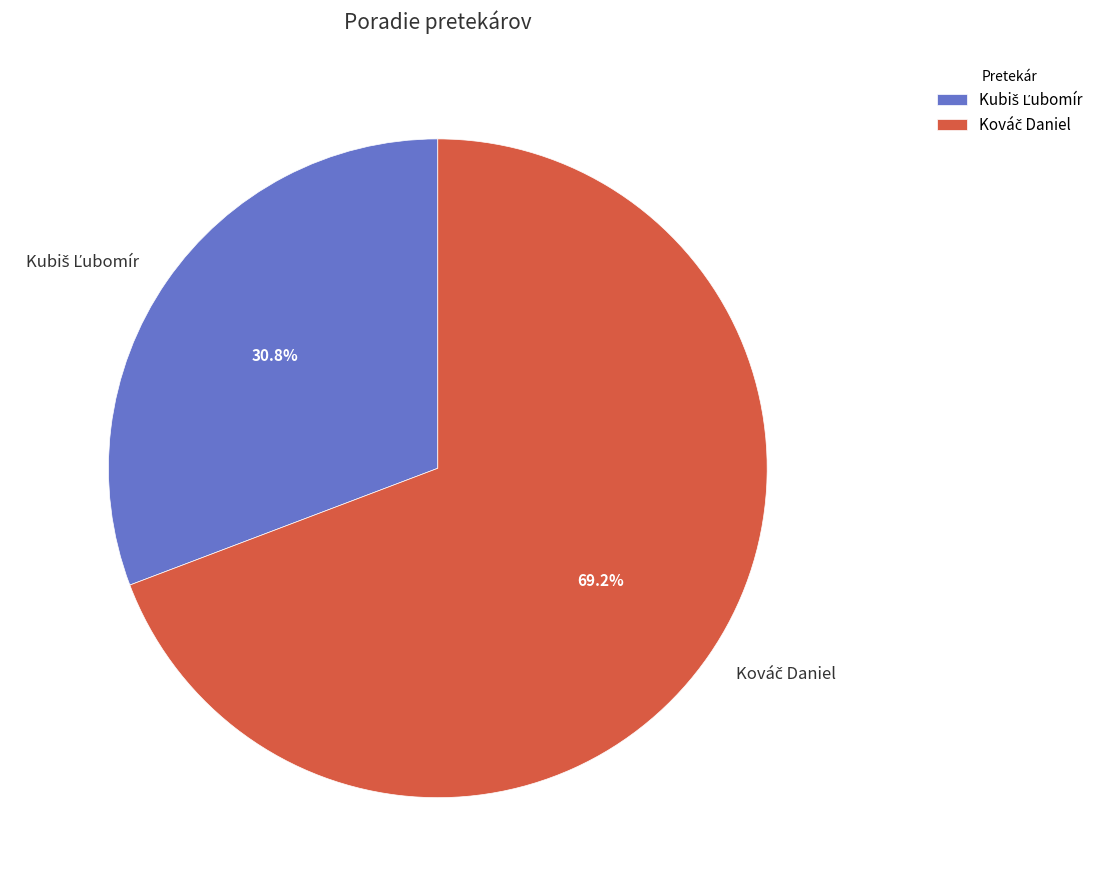

Is there a majority slice in this chart?

Yes